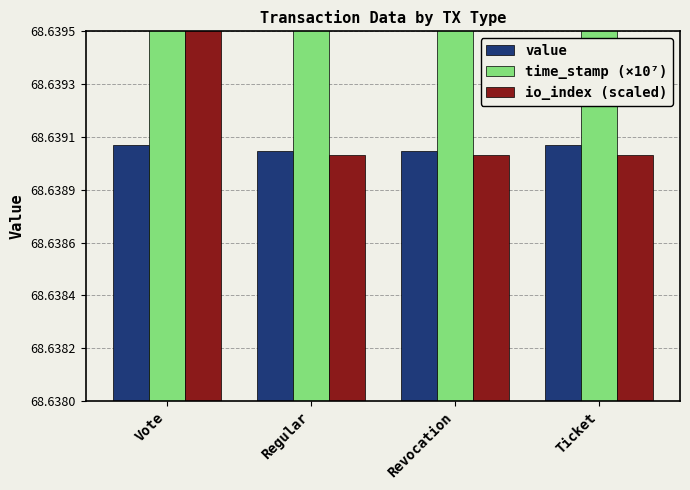

At how many categories does at least one series exceed 86?

4